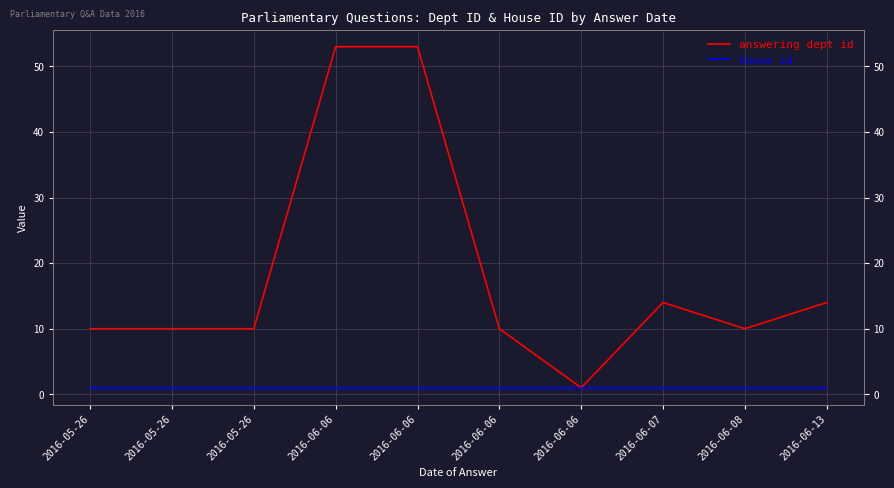

At which label does house id reach its peak?

2016-05-26